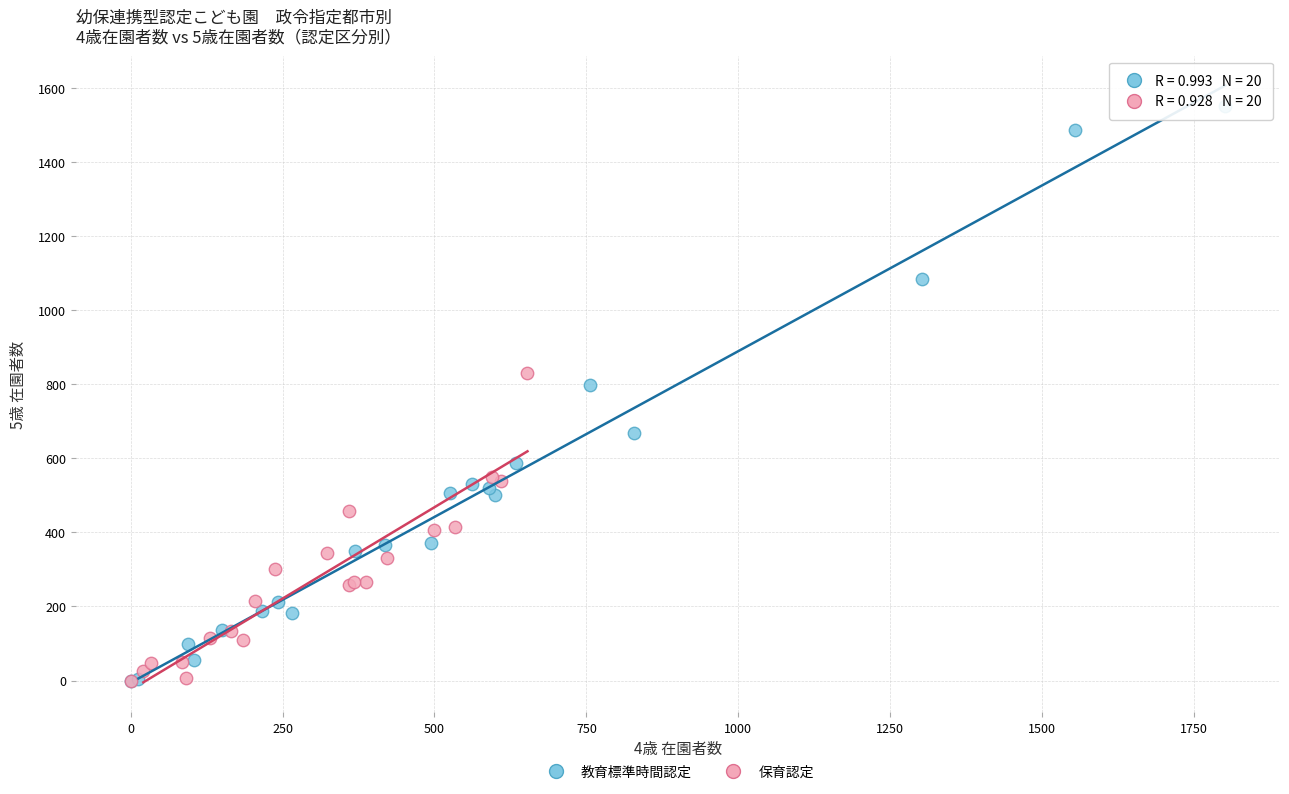

Which series contains the highest Y value?

教育標準時間認定